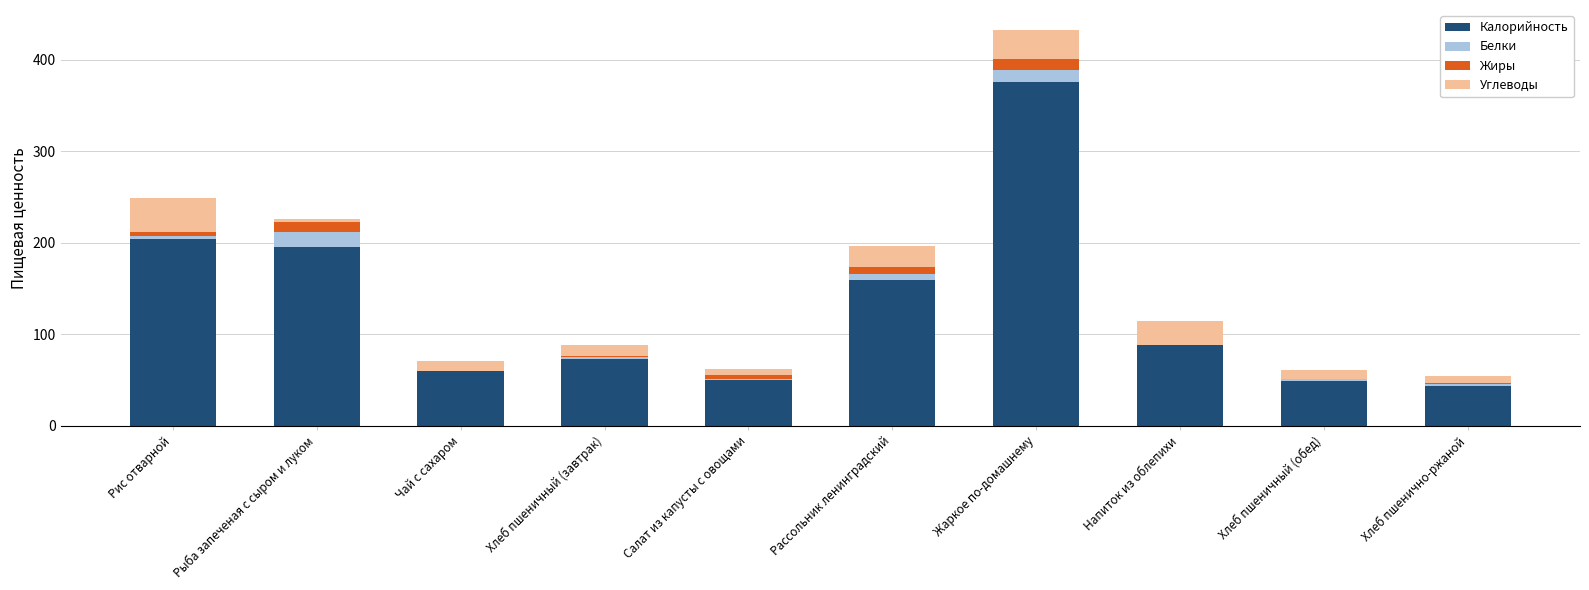

True or false: Калорийность has a value of 37.9 at Чай с сахаром.

False